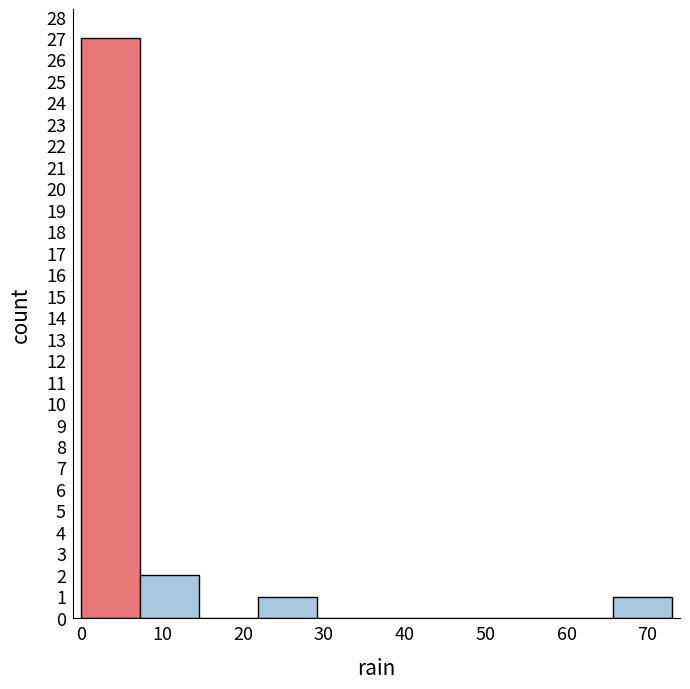

Which range on the x-axis has the tallest bar?

0.0 to 7.3